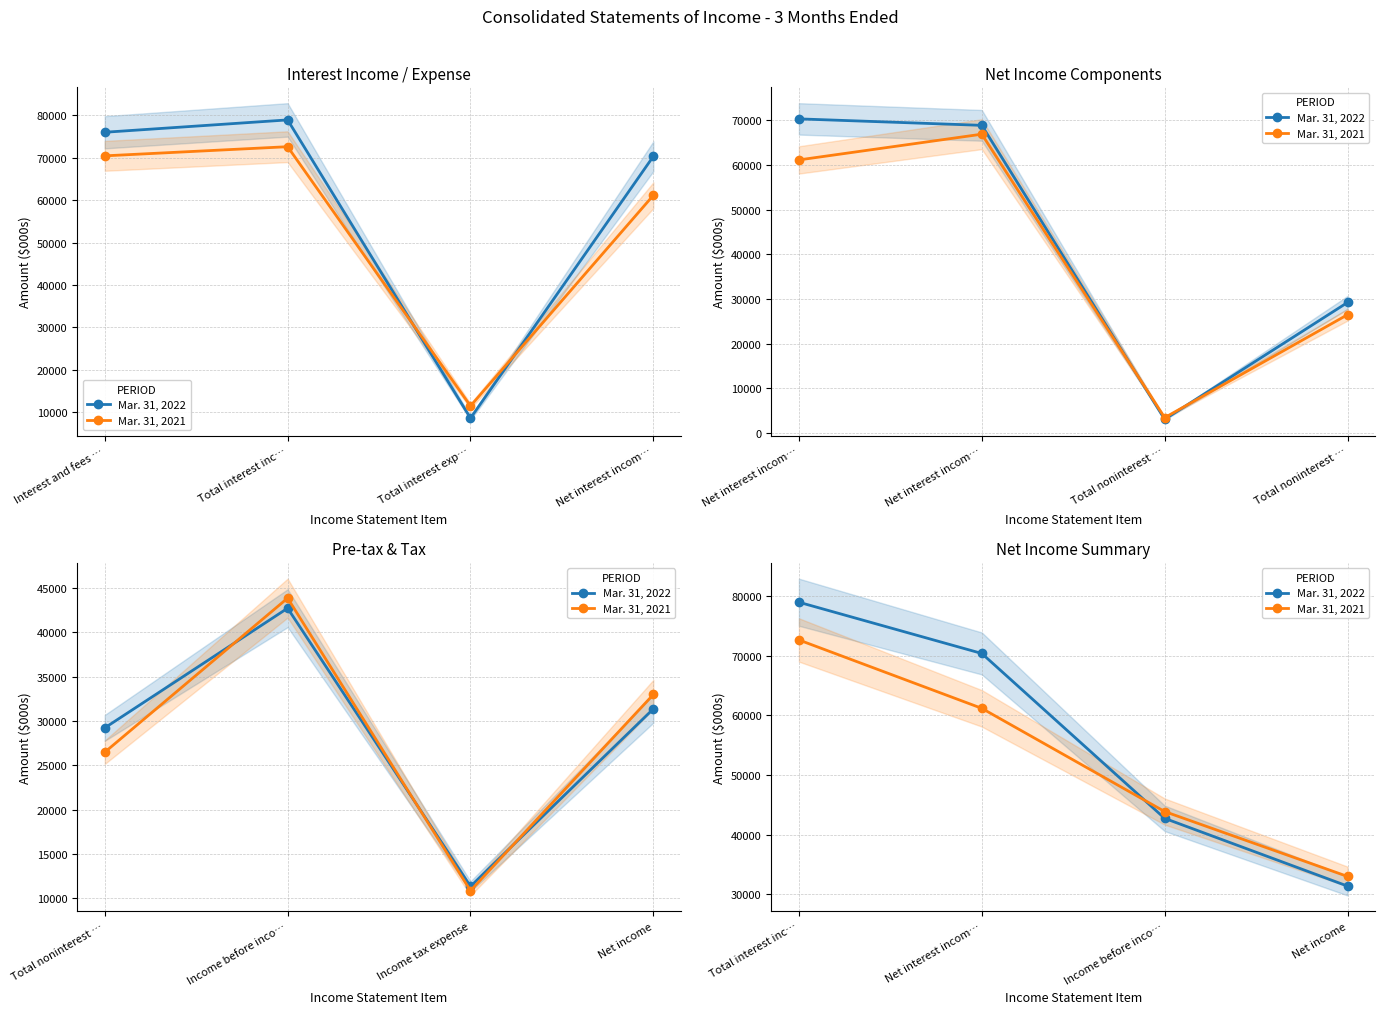

What position from the left is Total interest inc…?

1